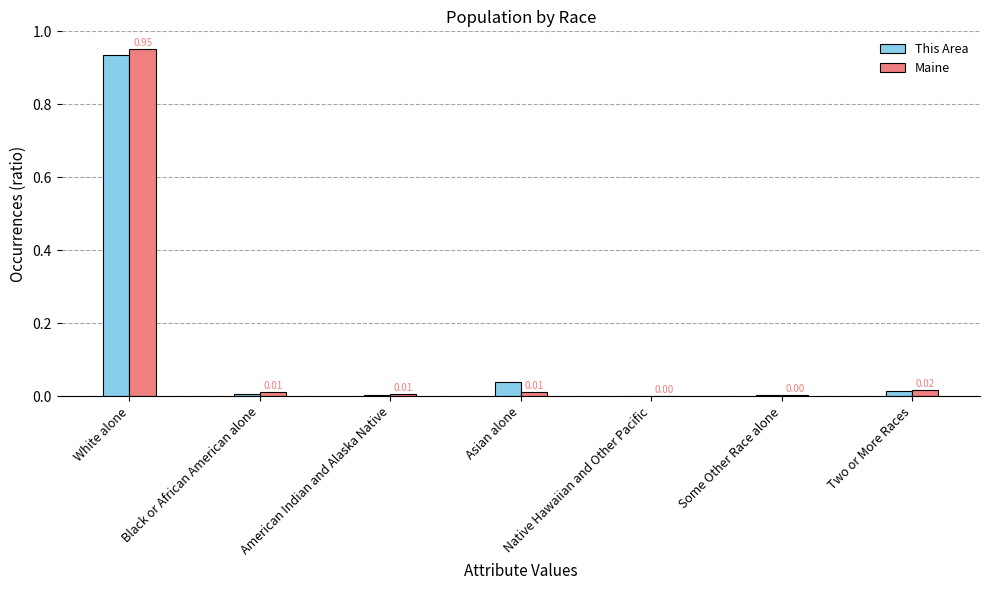

Which series has the largest range (max minus min)?

Maine